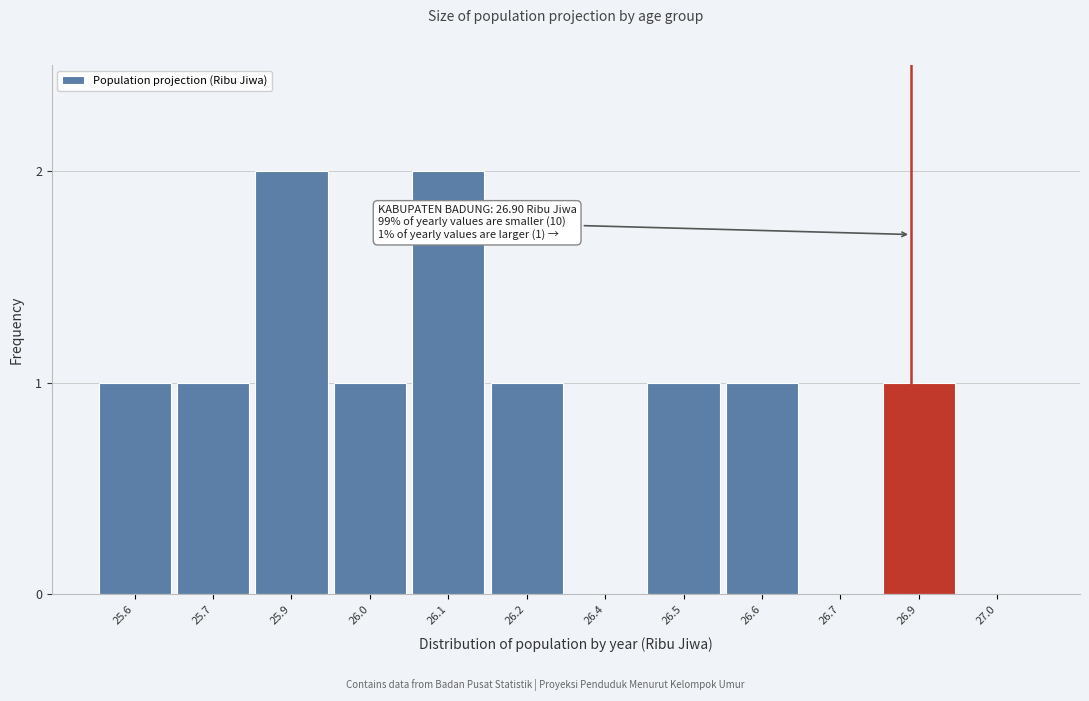

Reading left to right, list all the values displayed in this chart.

25.6=1	25.7=1	25.9=2	26.0=1	26.1=2	26.2=1	26.4=0	26.5=1	26.6=1	26.7=0	26.9=1	27.0=0